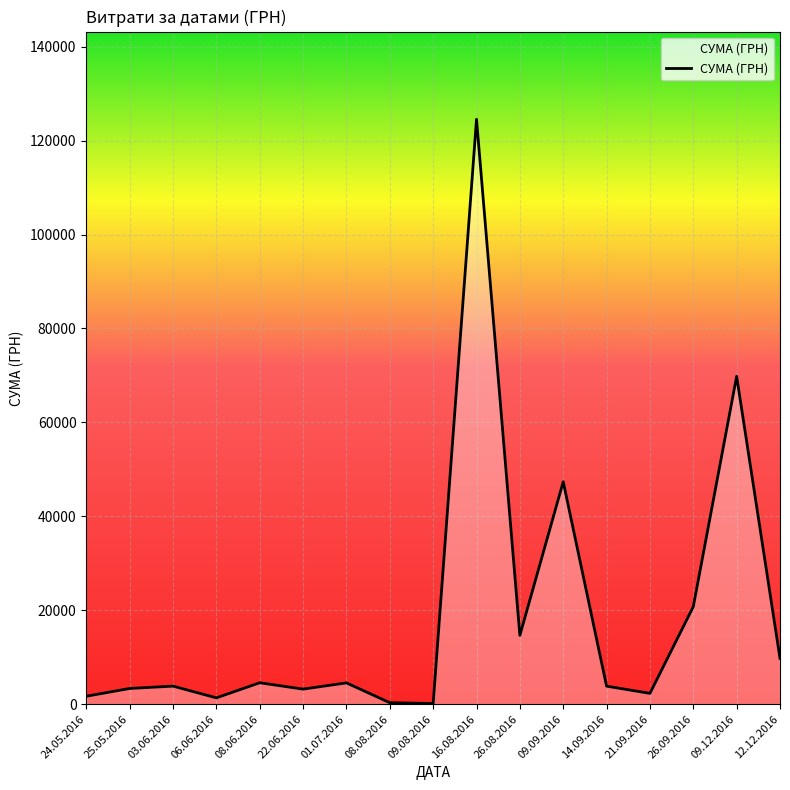

Approximately how many times larger is the value at 08.06.2016 compared to 09.08.2016?

33.7